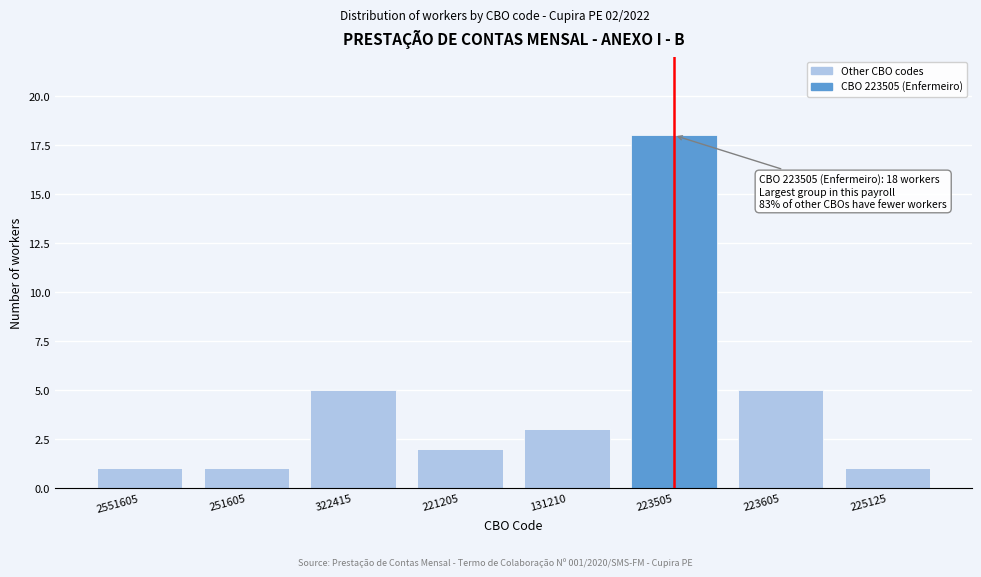

Reading left to right, extract all data points from this chart.

2551605=1	251605=1	322415=5	221205=2	131210=3	223505=18	223605=5	225125=1